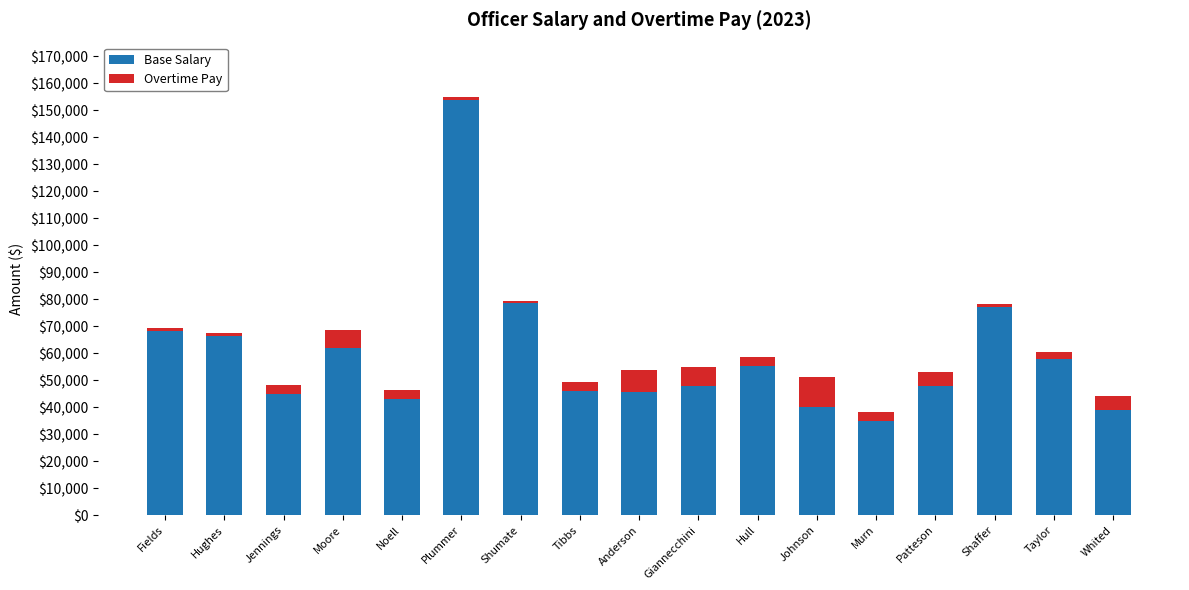

What is the difference between the maximum and second lowest values in the Base Salary series?

114964.3